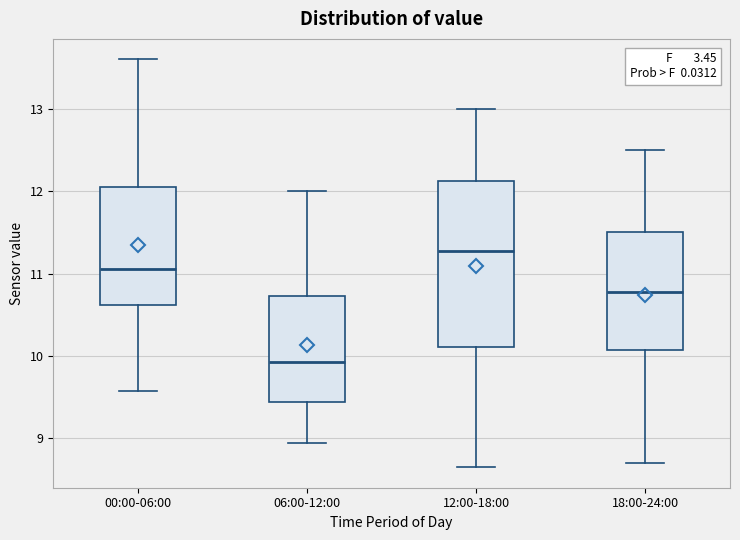

Where does the lower whisker of the box for 00:00-06:00 end on the y-axis? The values are not printed on the chart, so give them approximately, as read against the axis.

9.6